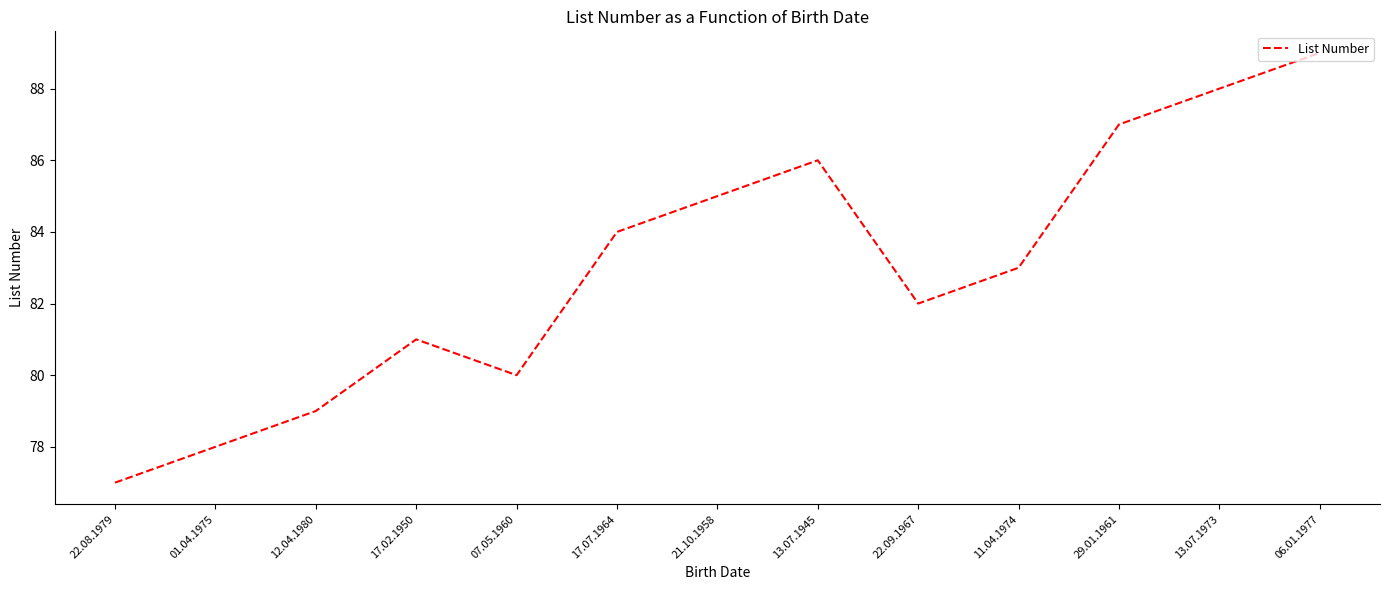

What is the difference between the maximum and minimum values?

12